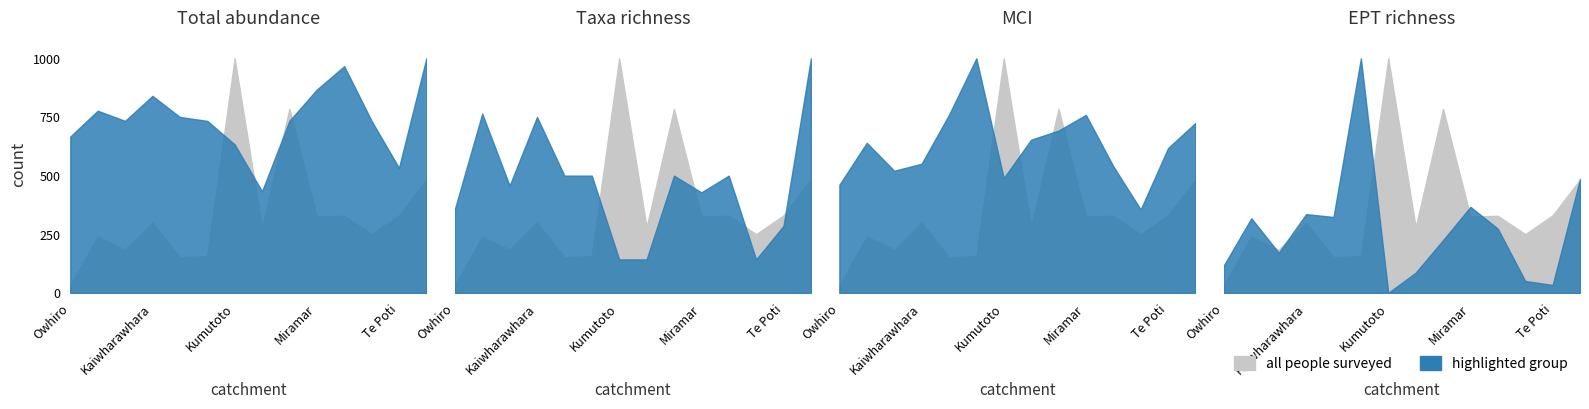

The Taxa richness series shows 19.8 at Lyall Bay. True or false?

False